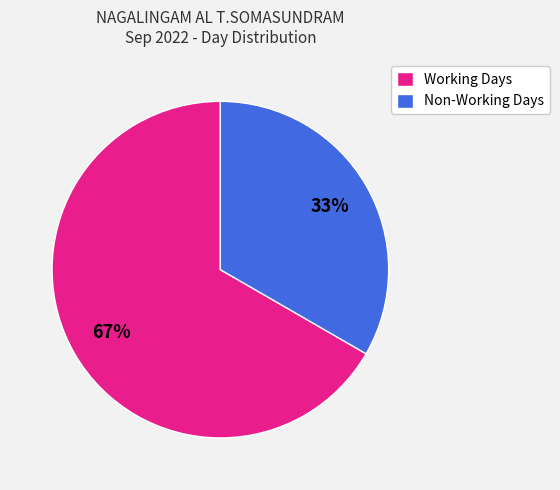

Is there any slice that represents more than half of the pie?

Yes